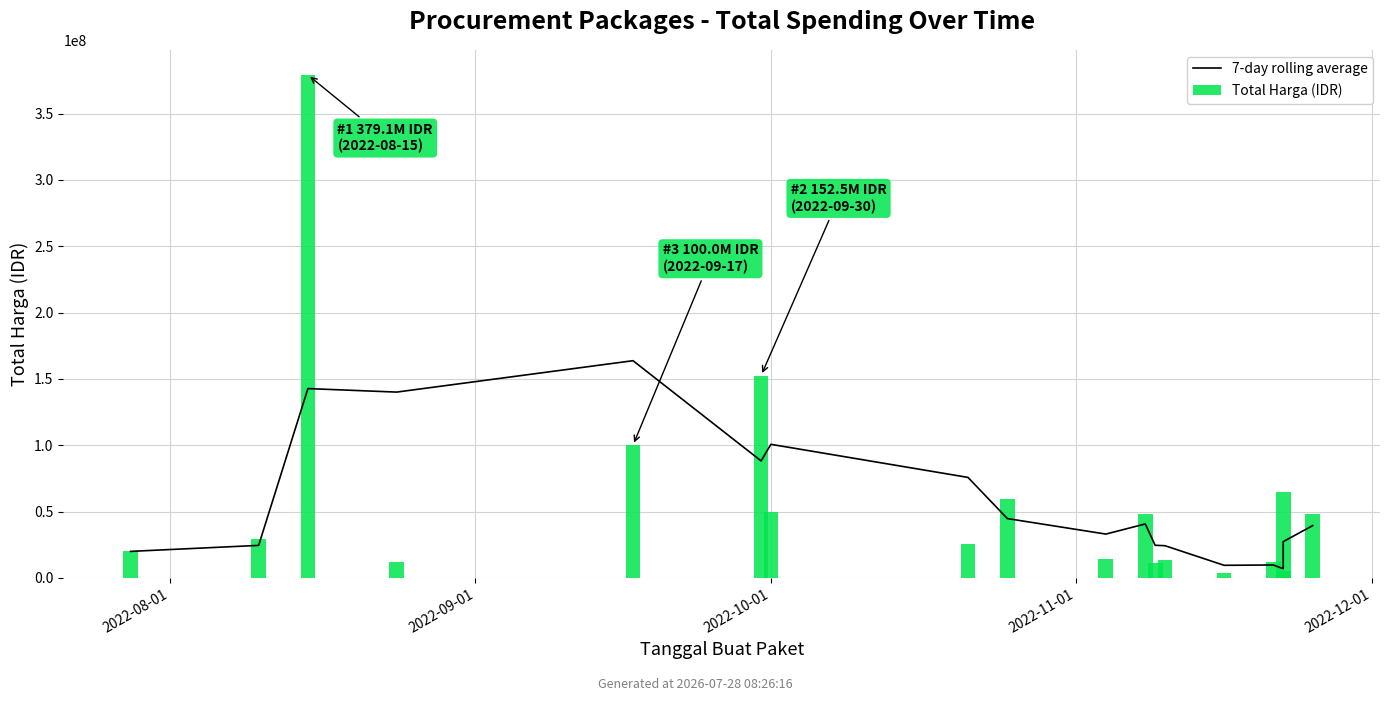

Which series has the largest range (max minus min)?

Total Harga (IDR)